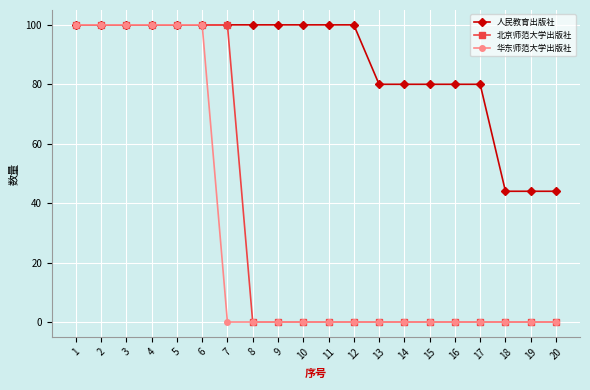

Is it true that 北京师范大学出版社 equals 46 at 7?

False